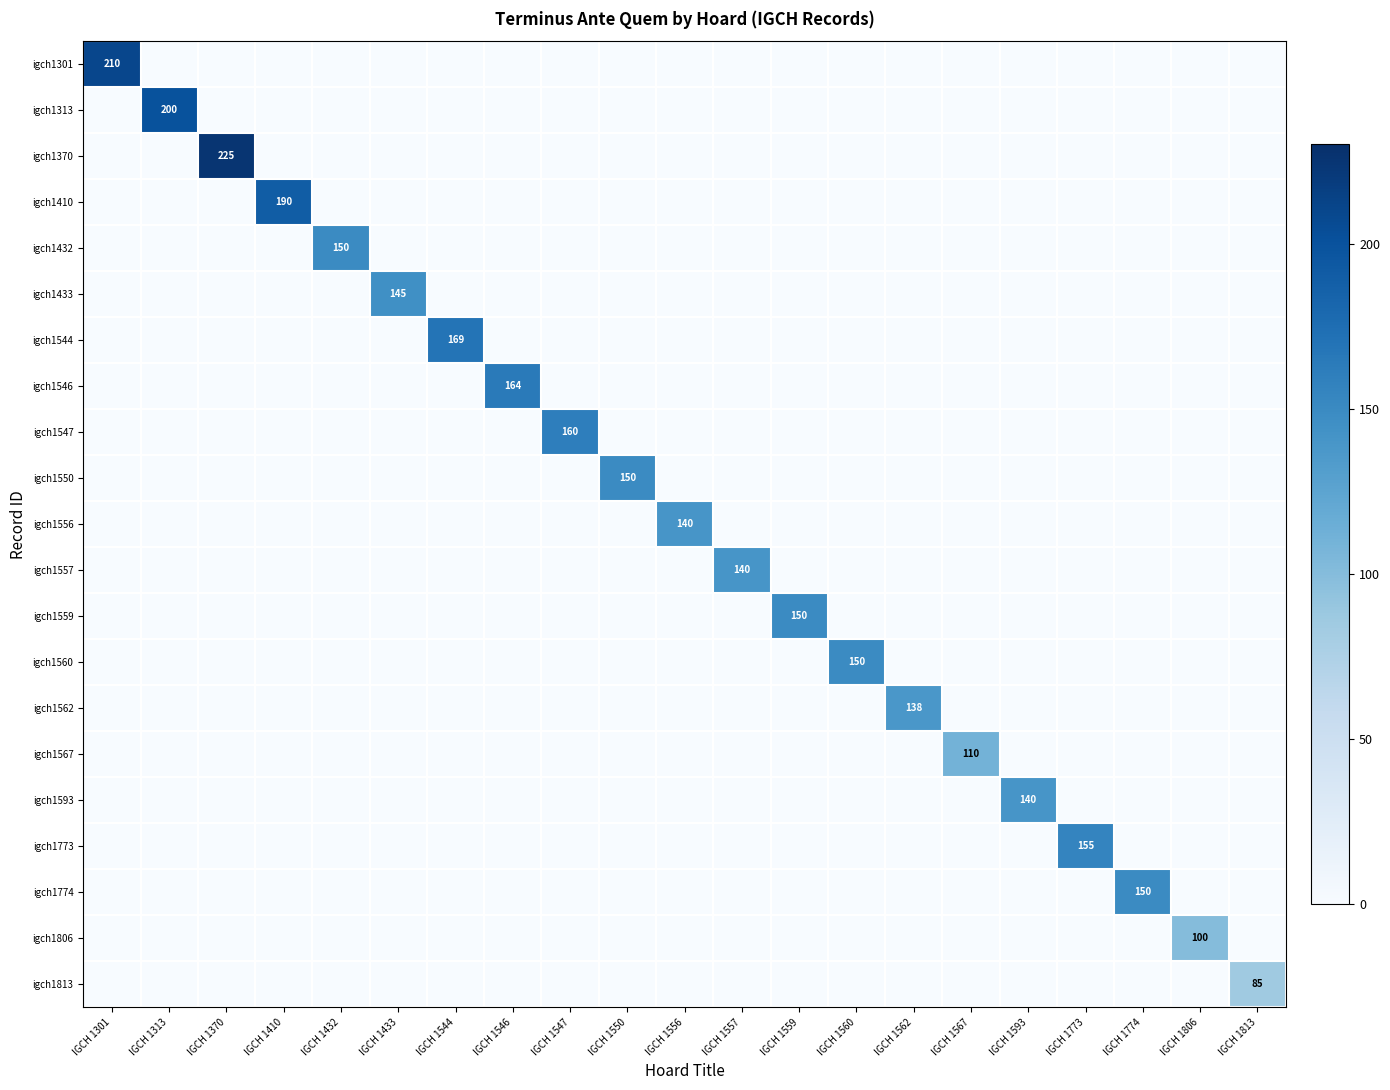

How many values in igch1813 are above zero?

1